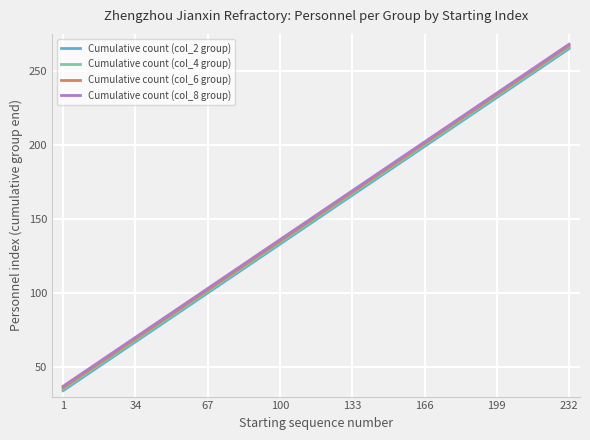

What is the greatest value displayed?

268